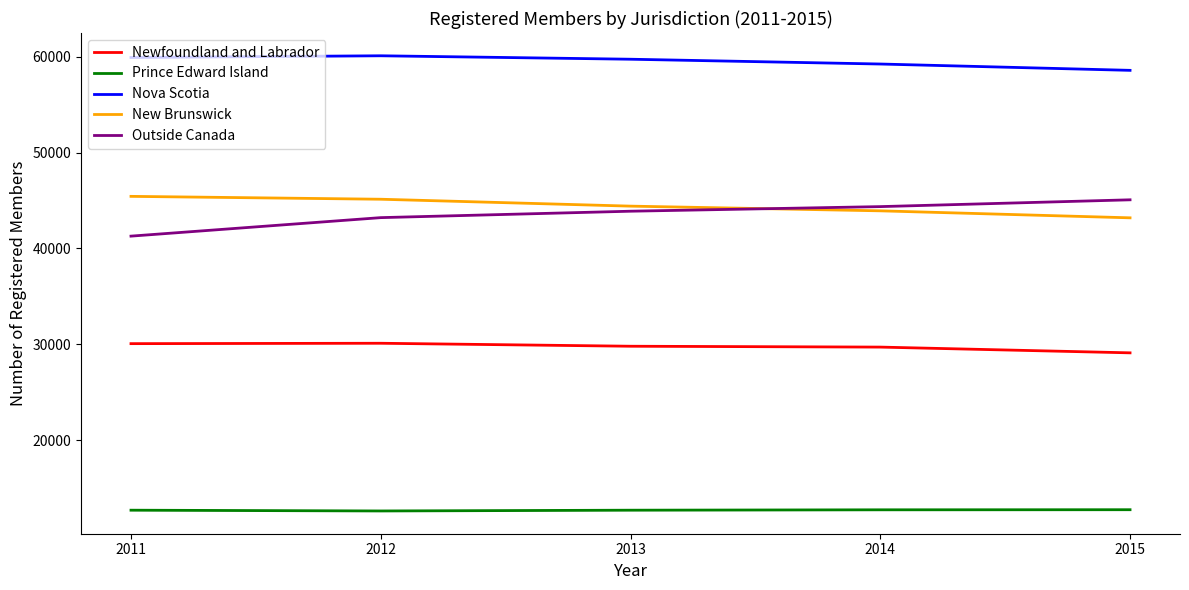

How many lines are shown in the chart?

5